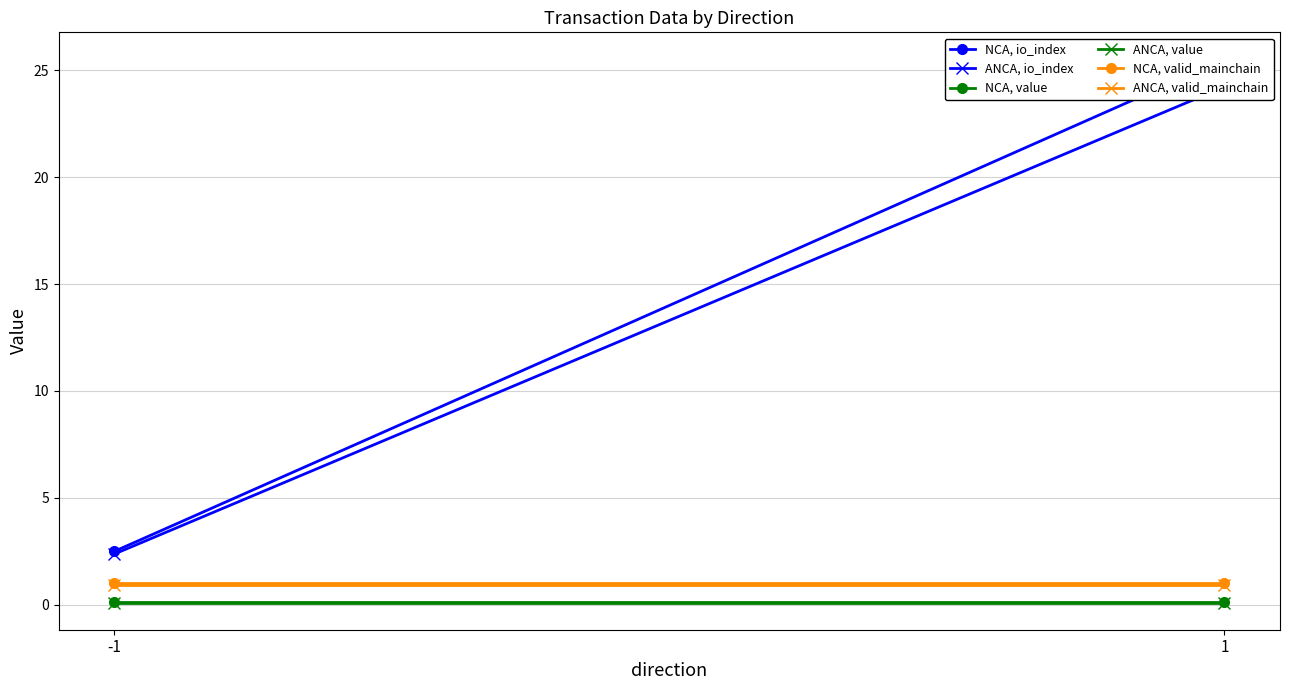

What is the value of the NCA, valid_mainchain point at the 1st from the left?

1.0